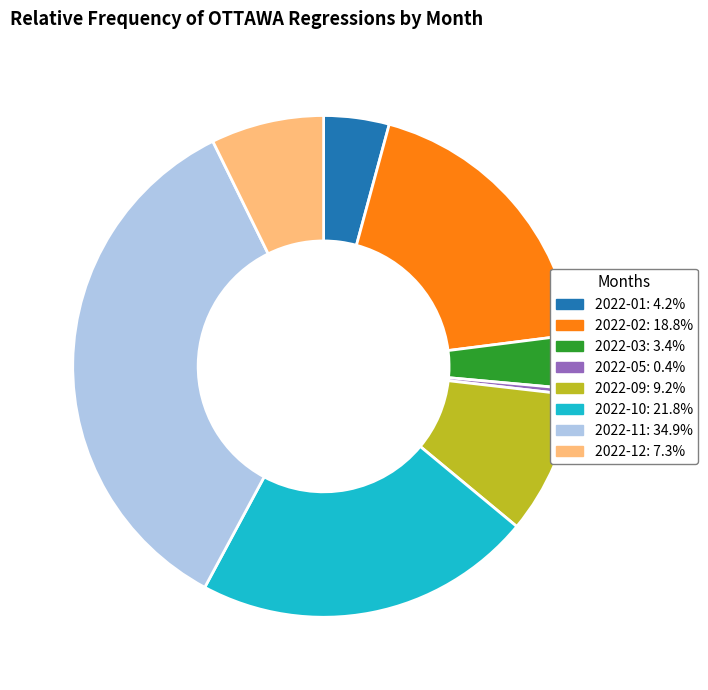

Do 2022-10: 21.8% and 2022-05: 0.4% together represent more than half of the pie?

No